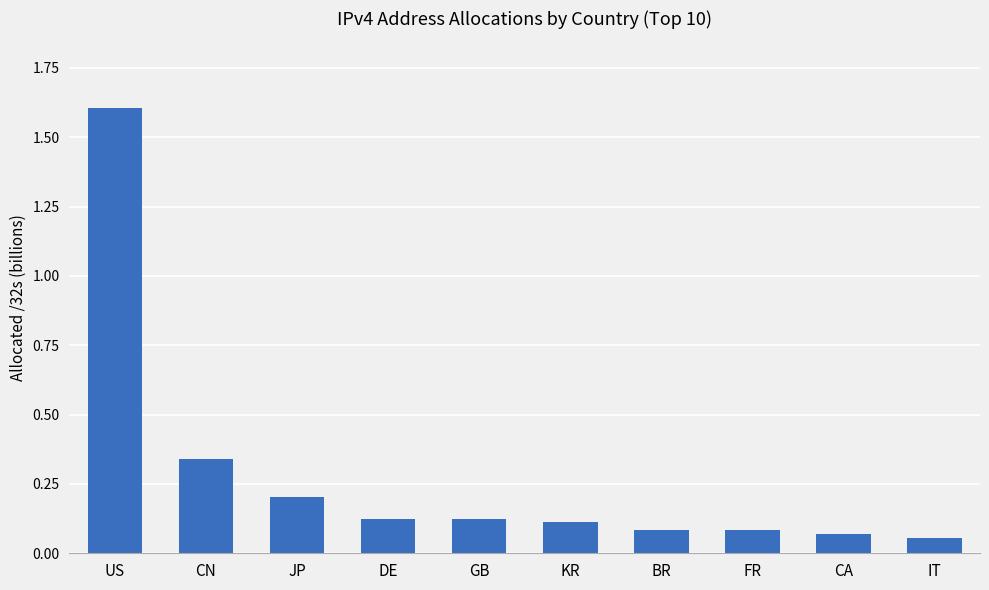

Are the bars grouped side by side (vs. stacked)?

No